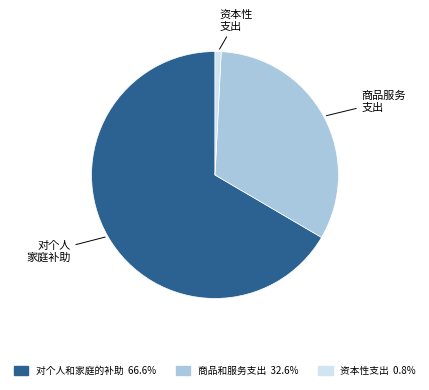

Rank the categories by value from lowest to highest.

资本性支出, 商品和服务支出, 对个人和家庭的补助